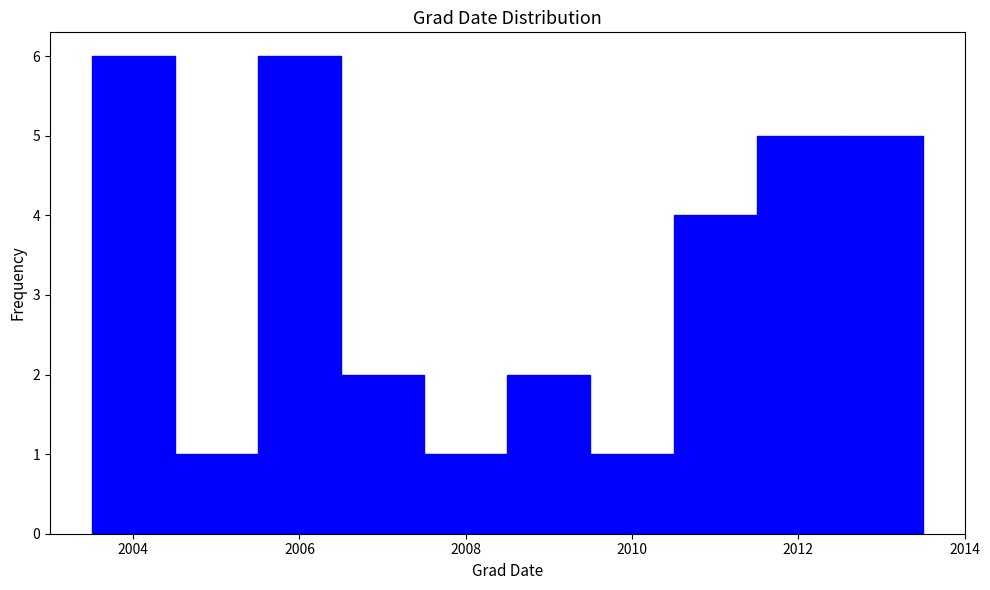

What is the height of the bar covering 2005.5 to 2006.5 on the x-axis? Neither the bar edges nor the heights are printed on the chart, so give them approximately, as read against the axes.

6